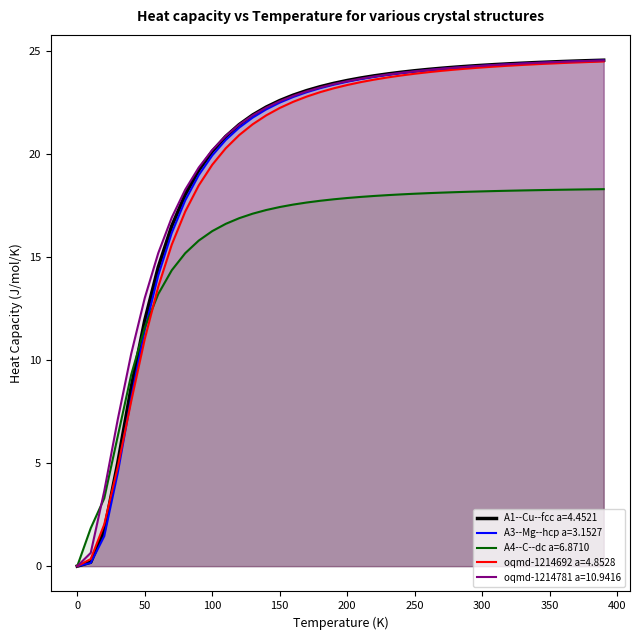

Reading left to right, list all the values displayed in this chart.

A1--Cu--fcc a=4.4521: 0.0=0.0	10.0=0.2	20.0=1.7	30.0=5.0	40.0=8.7	50.0=11.9	60.0=14.5	70.0=16.5	80.0=18.0	90.0=19.2	100.0=20.1	110.0=20.9	120.0=21.4	130.0=21.9	140.0=22.3	150.0=22.6	160.0=22.9	170.0=23.1	180.0=23.3	190.0=23.5	200.0=23.6	210.0=23.7	220.0=23.8	230.0=23.9	240.0=24.0	250.0=24.1	260.0=24.1	270.0=24.2	280.0=24.2	290.0=24.3	300.0=24.3	310.0=24.4	320.0=24.4	330.0=24.4	340.0=24.5	350.0=24.5	360.0=24.5	370.0=24.5	380.0=24.6	390.0=24.6
A3--Mg--hcp a=3.1527: 0.0=0.0	10.0=0.2	20.0=1.5	30.0=4.5	40.0=8.2	50.0=11.5	60.0=14.1	70.0=16.2	80.0=17.8	90.0=19.0	100.0=19.9	110.0=20.7	120.0=21.3	130.0=21.8	140.0=22.2	150.0=22.5	160.0=22.8	170.0=23.0	180.0=23.2	190.0=23.4	200.0=23.5	210.0=23.7	220.0=23.8	230.0=23.9	240.0=24.0	250.0=24.0	260.0=24.1	270.0=24.2	280.0=24.2	290.0=24.3	300.0=24.3	310.0=24.3	320.0=24.4	330.0=24.4	340.0=24.4	350.0=24.5	360.0=24.5	370.0=24.5	380.0=24.5	390.0=24.6
A4--C--dc a=6.8710: 0.0=0.0	10.0=1.8	20.0=3.3	30.0=6.3	40.0=9.3	50.0=11.6	60.0=13.2	70.0=14.4	80.0=15.2	90.0=15.8	100.0=16.3	110.0=16.6	120.0=16.9	130.0=17.1	140.0=17.3	150.0=17.4	160.0=17.6	170.0=17.7	180.0=17.7	190.0=17.8	200.0=17.9	210.0=17.9	220.0=18.0	230.0=18.0	240.0=18.1	250.0=18.1	260.0=18.1	270.0=18.1	280.0=18.2	290.0=18.2	300.0=18.2	310.0=18.2	320.0=18.2	330.0=18.2	340.0=18.3	350.0=18.3	360.0=18.3	370.0=18.3	380.0=18.3	390.0=18.3
oqmd-1214692 a=4.8528: 0.0=0.0	10.0=0.3	20.0=2.0	30.0=4.8	40.0=8.0	50.0=11.0	60.0=13.6	70.0=15.6	80.0=17.2	90.0=18.5	100.0=19.5	110.0=20.3	120.0=20.9	130.0=21.5	140.0=21.9	150.0=22.3	160.0=22.6	170.0=22.8	180.0=23.0	190.0=23.2	200.0=23.4	210.0=23.5	220.0=23.6	230.0=23.7	240.0=23.8	250.0=23.9	260.0=24.0	270.0=24.1	280.0=24.1	290.0=24.2	300.0=24.2	310.0=24.3	320.0=24.3	330.0=24.3	340.0=24.4	350.0=24.4	360.0=24.4	370.0=24.5	380.0=24.5	390.0=24.5
oqmd-1214781 a=10.9416: 0.0=0.0	10.0=0.6	20.0=3.6	30.0=7.1	40.0=10.3	50.0=13.0	60.0=15.2	70.0=16.9	80.0=18.3	90.0=19.4	100.0=20.2	110.0=20.9	120.0=21.4	130.0=21.9	140.0=22.3	150.0=22.6	160.0=22.8	170.0=23.1	180.0=23.3	190.0=23.4	200.0=23.6	210.0=23.7	220.0=23.8	230.0=23.9	240.0=24.0	250.0=24.0	260.0=24.1	270.0=24.2	280.0=24.2	290.0=24.3	300.0=24.3	310.0=24.3	320.0=24.4	330.0=24.4	340.0=24.4	350.0=24.5	360.0=24.5	370.0=24.5	380.0=24.5	390.0=24.6